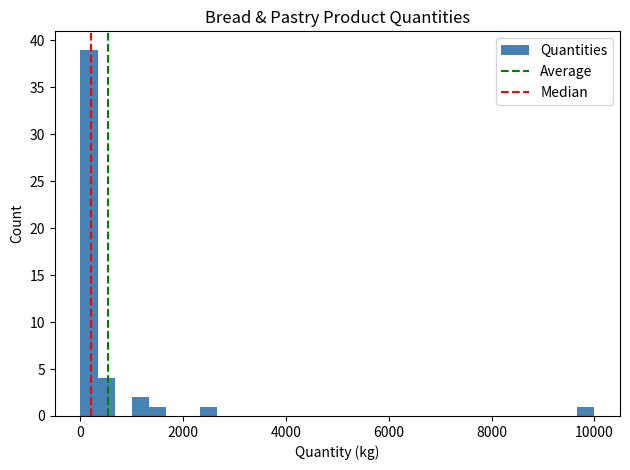

Read against the x-axis, roughly where is the centre of the tallest bar?

200